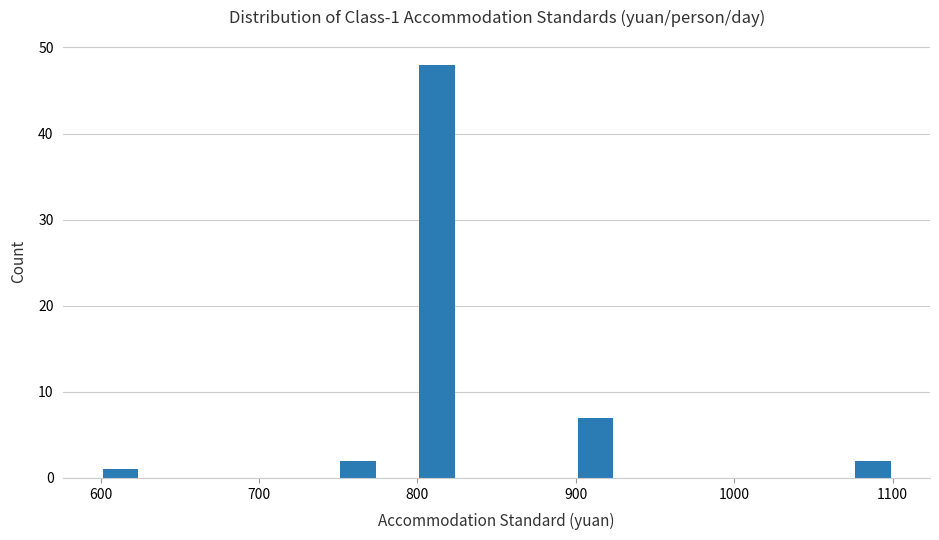

Read against the x-axis, roughly where is the centre of the tallest bar?

810